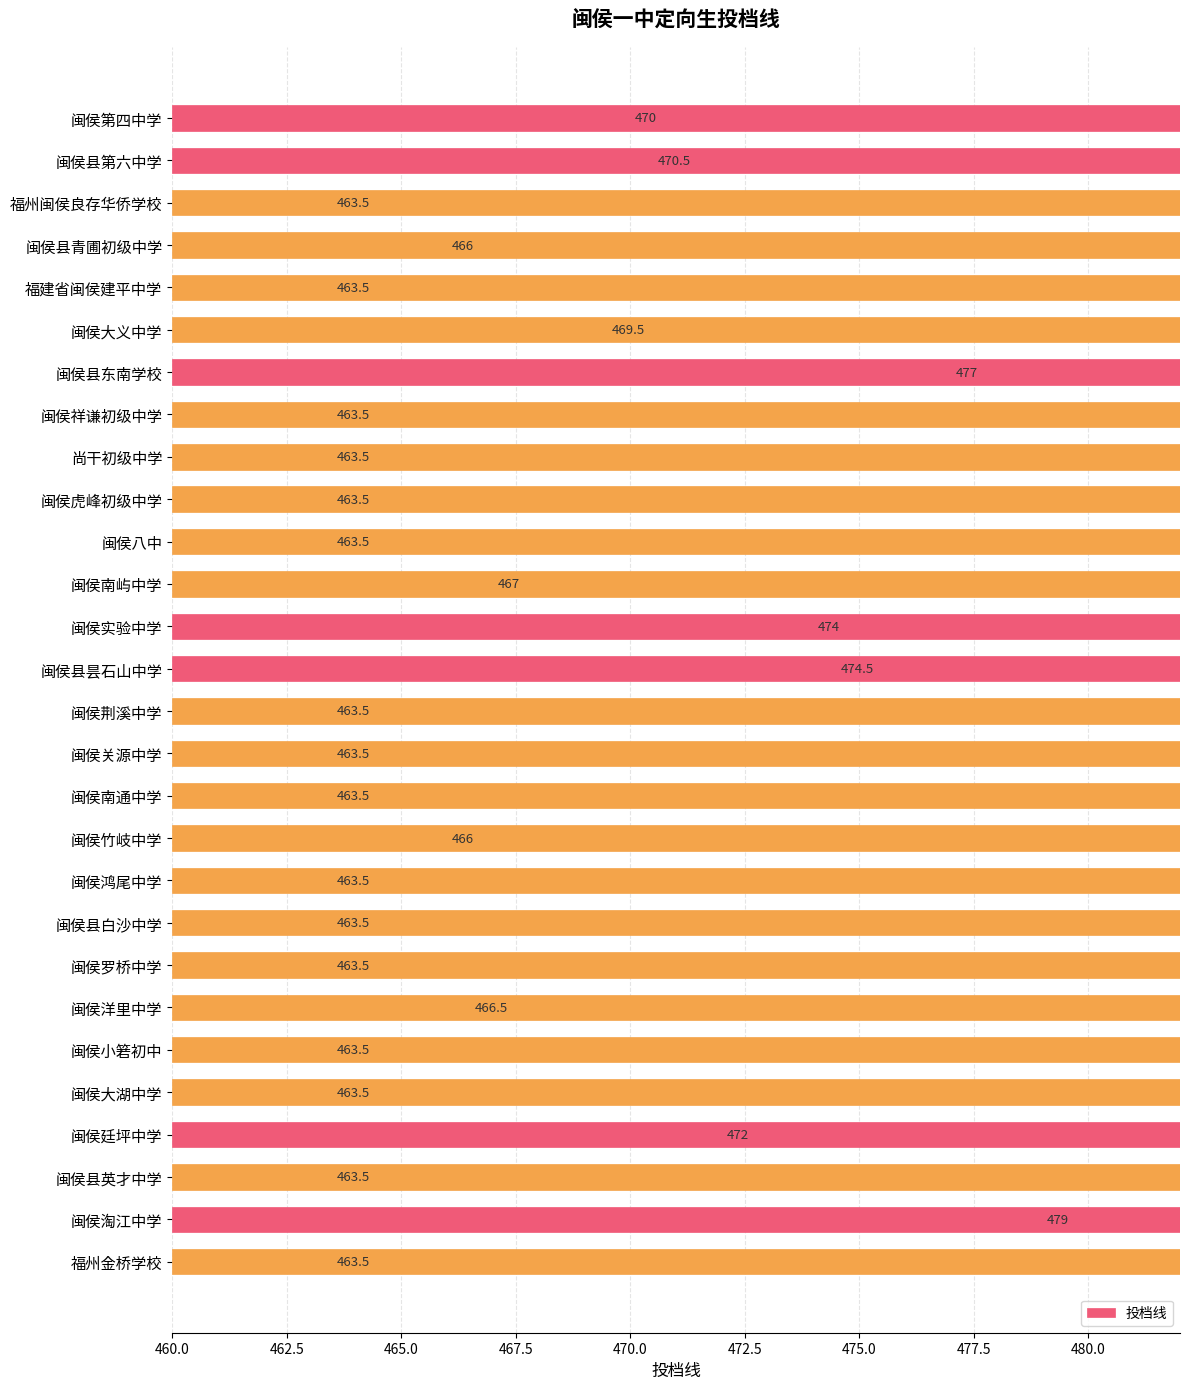

What is the difference between the maximum and minimum values?

15.5